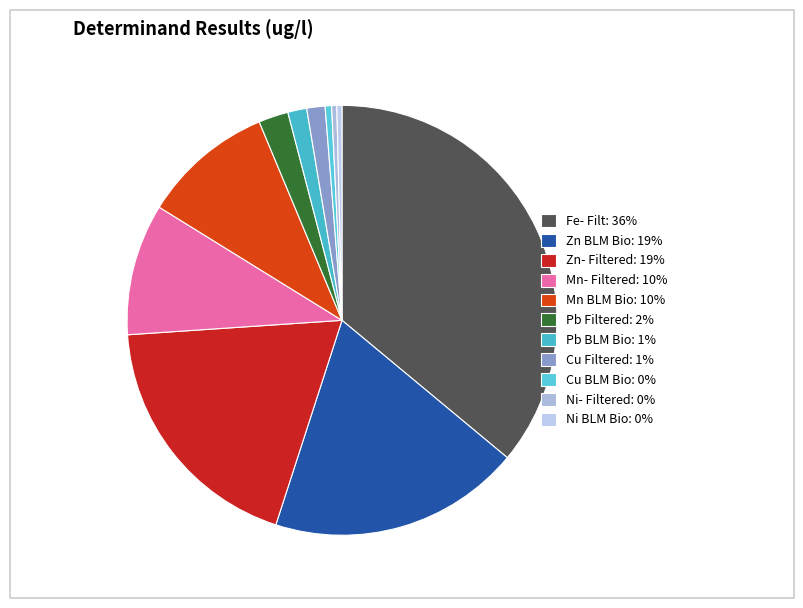

Which slice is the largest?

Fe- Filt